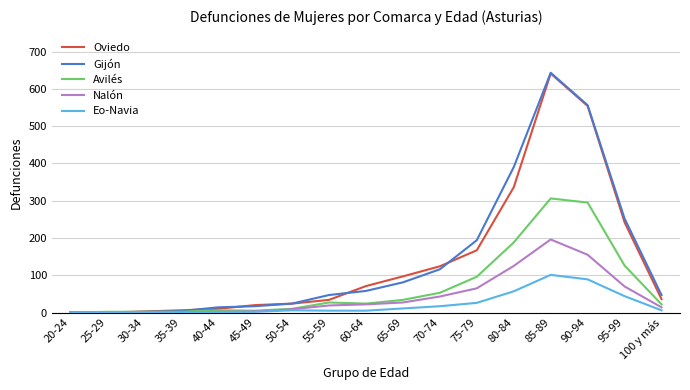

Is this an area chart (filled region under the line)?

No